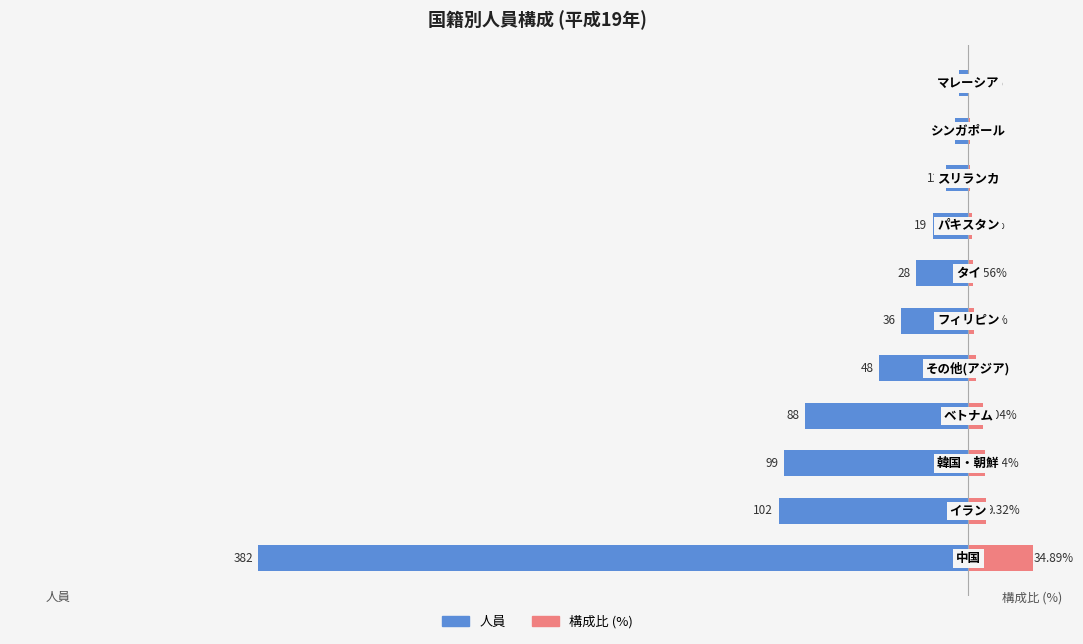

Reading left to right, extract all data points from this chart.

人員: -382.0	-102.0	-99.0	-88.0	-48.0	-36.0	-28.0	-19.0	-12.0	-7.0	-5.0
構成比 (%): 34.9	9.3	9.0	8.0	4.4	3.3	2.6	1.7	1.1	0.6	0.5